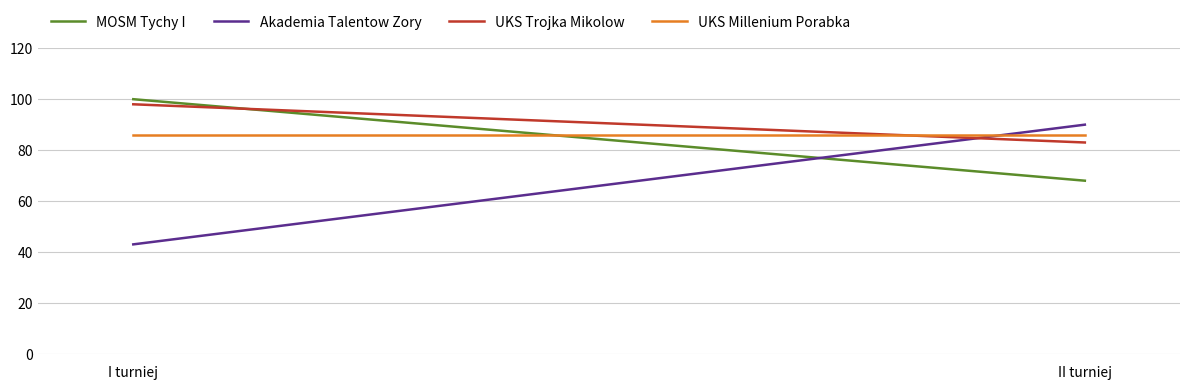

The value of MOSM Tychy I at I turniej is 49. True or false?

False